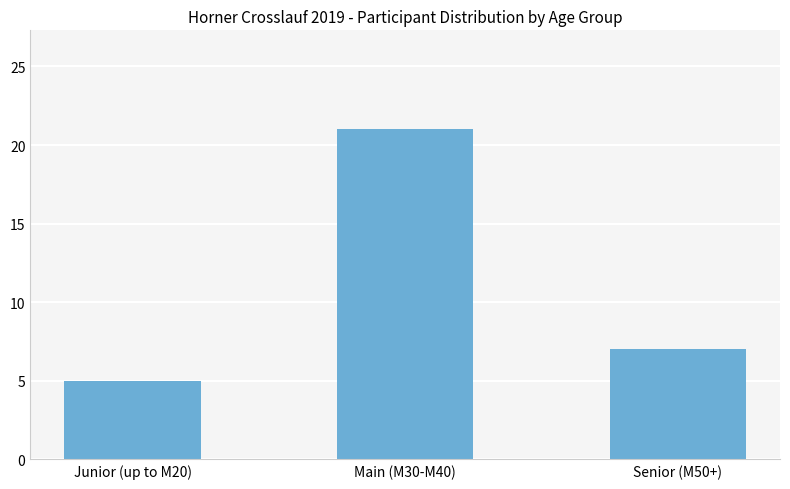

What is the smallest value displayed?

5